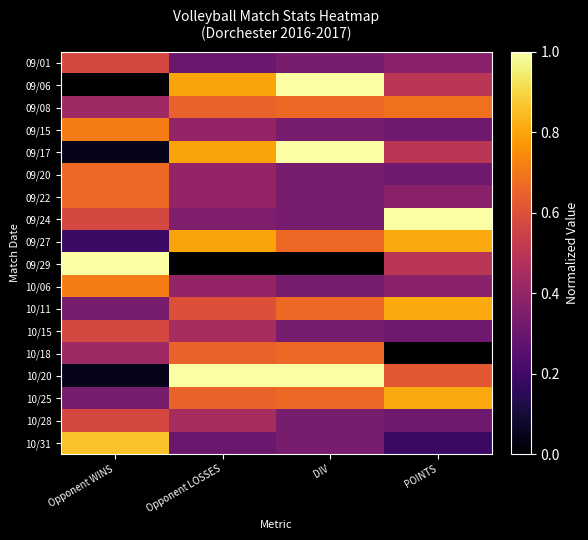

At how many categories does at least one series exceed 0?

4